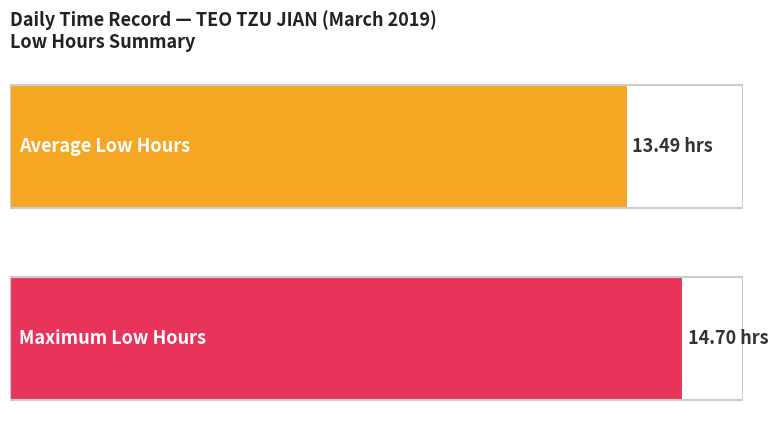

Is it true that the value at 1 is 4.3?

False